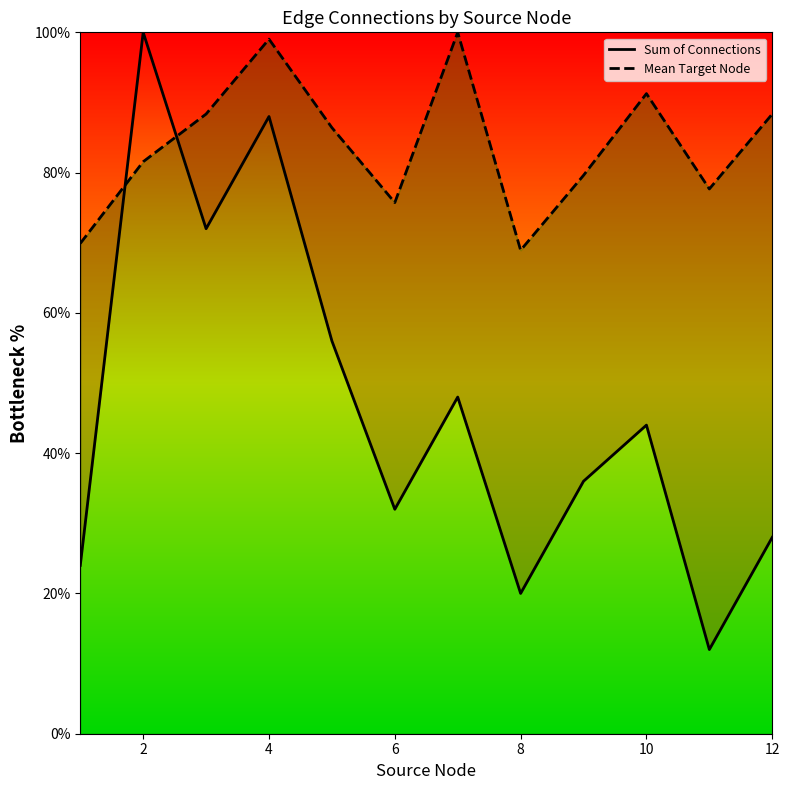

How many data points does each series have?

12